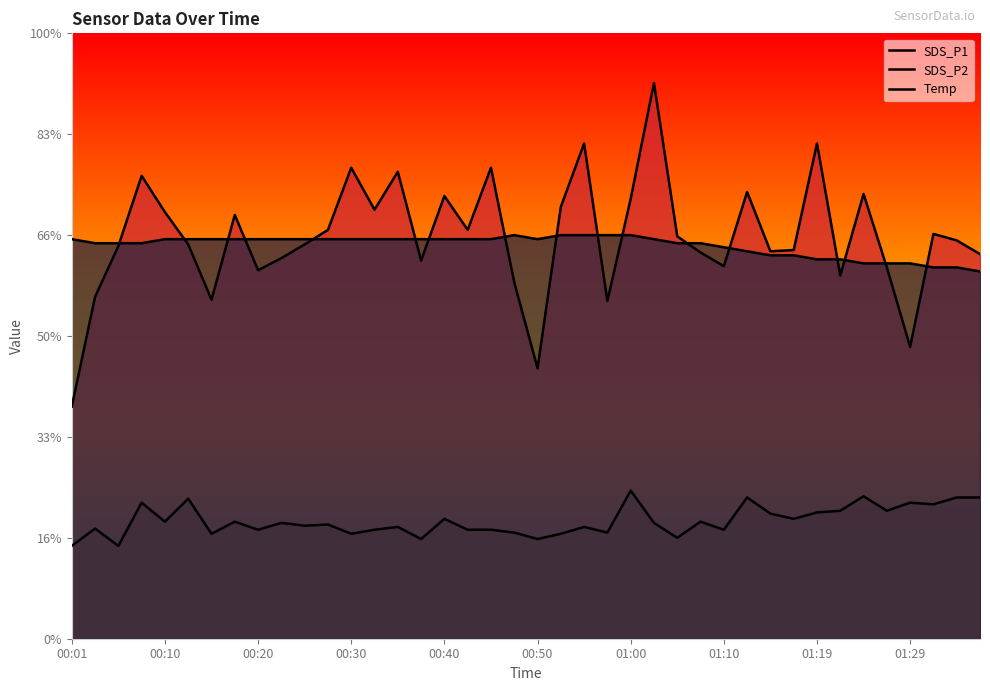

Does the chart display data point markers on the line(s)?

No